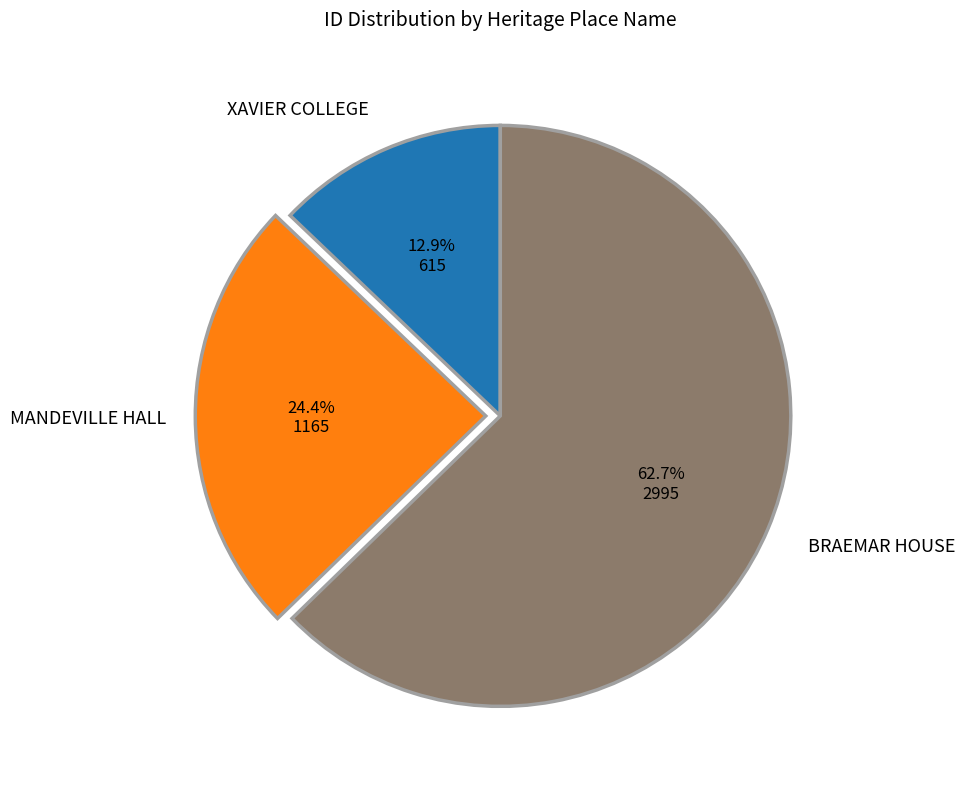

To the nearest percent, what is the average slice percentage?

33%